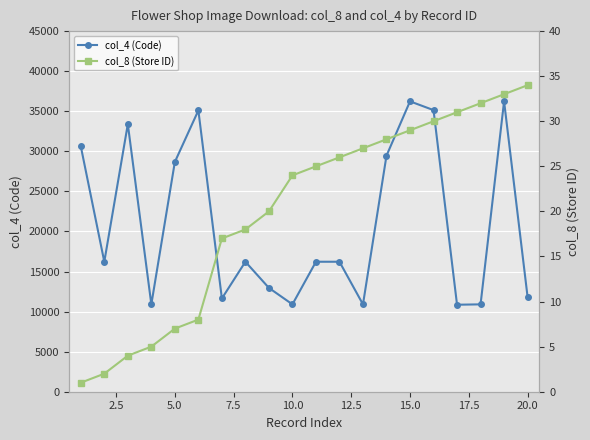

What is the minimum value for col_4 (Code)?

10856